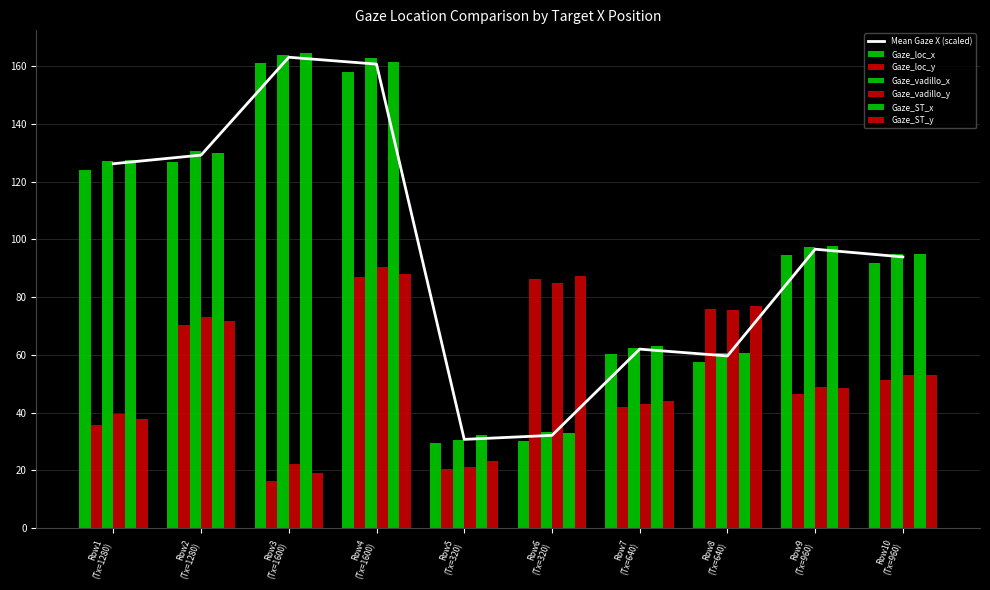

What is the smallest value displayed?

16.4